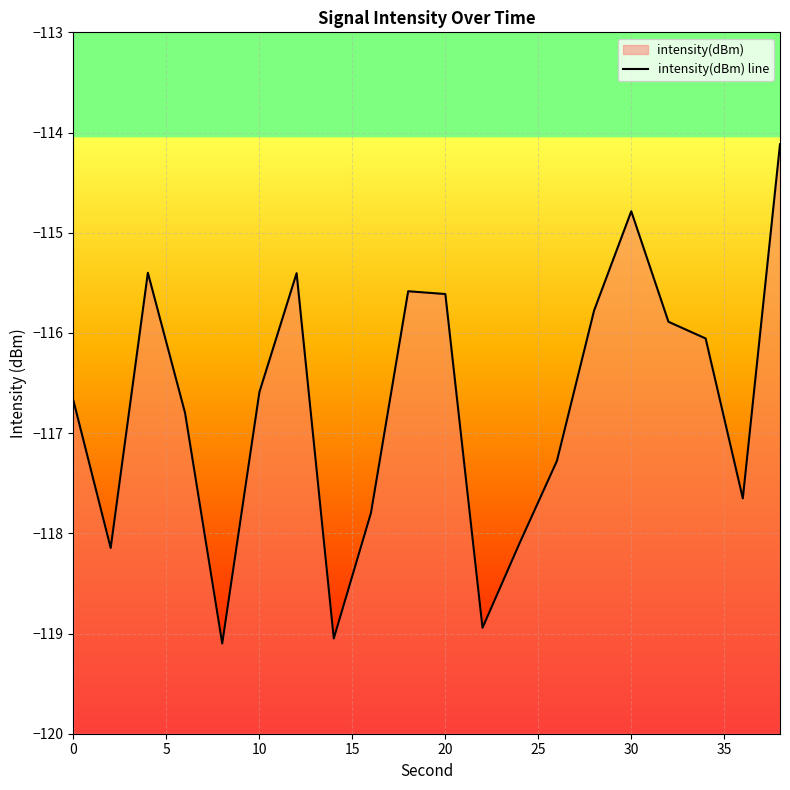

True or false: the data shows -48.7 at 16.

False